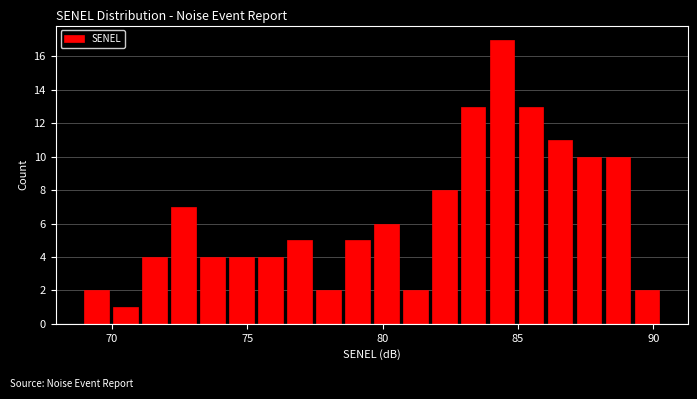

Read against the x-axis, roughly where is the centre of the tallest bar?

84.5